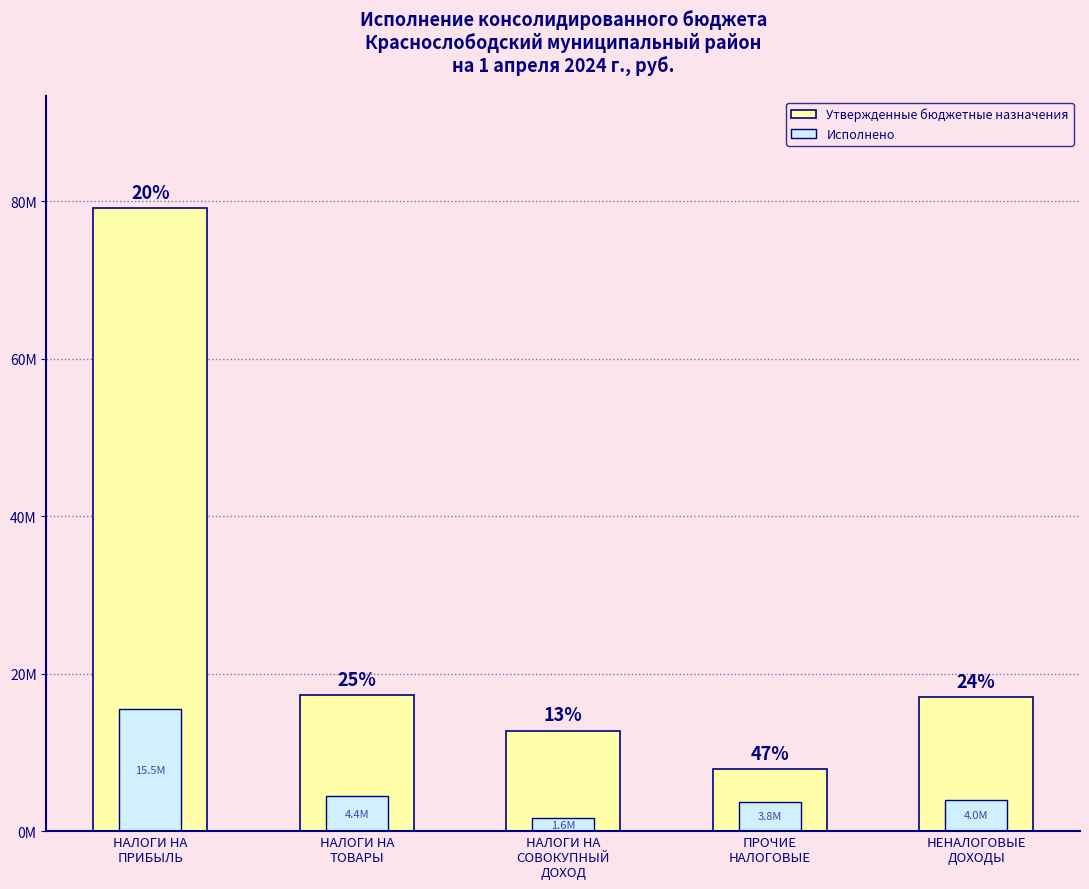

The value of Утвержденные бюджетные назначения at НАЛОГИ НА
СОВОКУПНЫЙ
ДОХОД is 12760000.0. True or false?

True